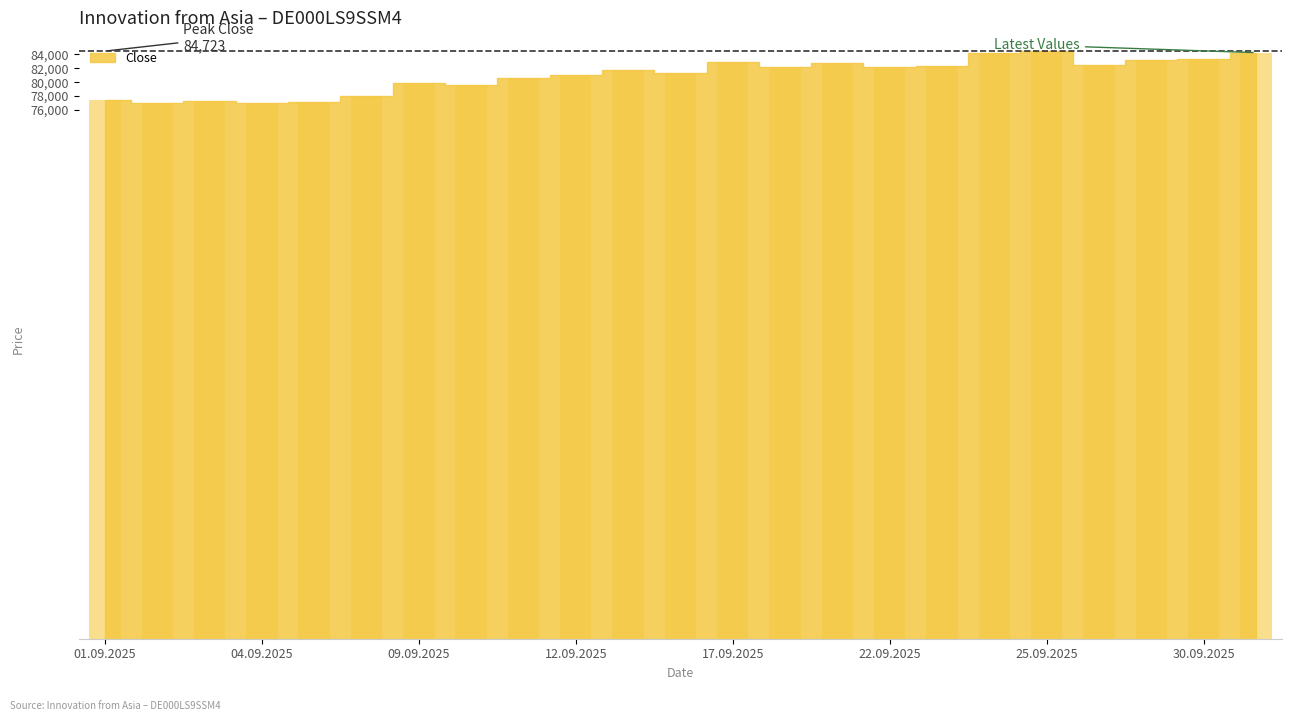

What is the minimum value shown in the chart?

77045